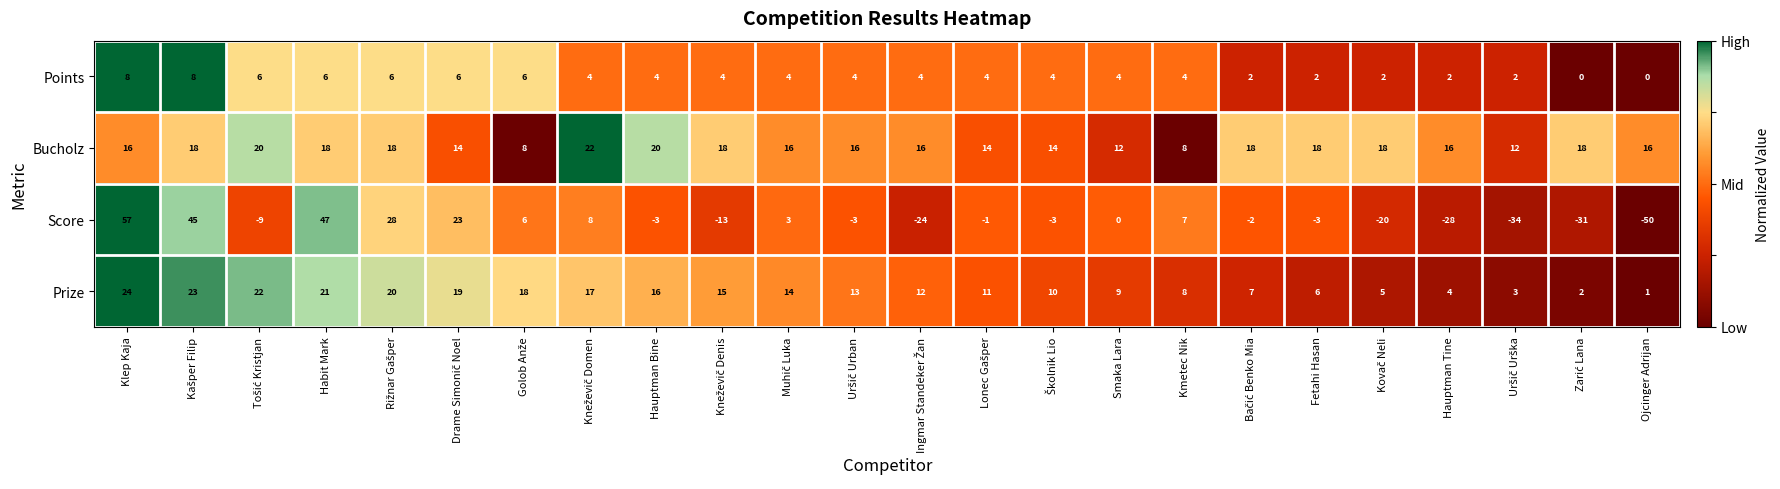

At which category does the chart reach its minimum across all series?

Ojcinger Adrijan